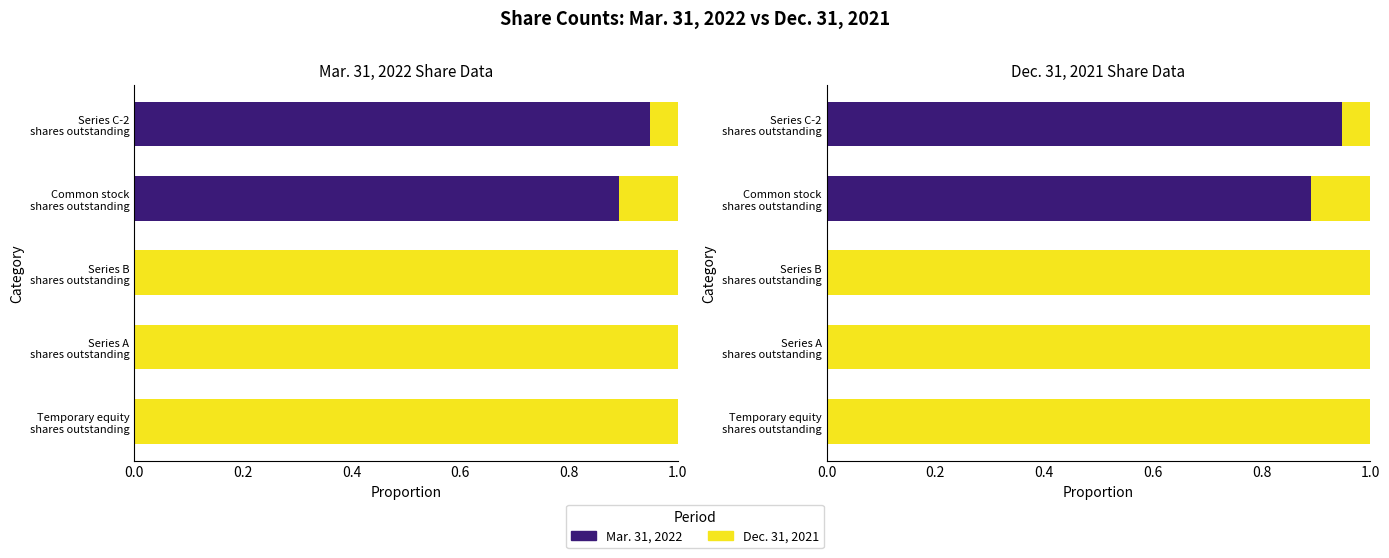

Rank the series by their average value, from highest to lowest.

Dec. 31, 2021, Mar. 31, 2022